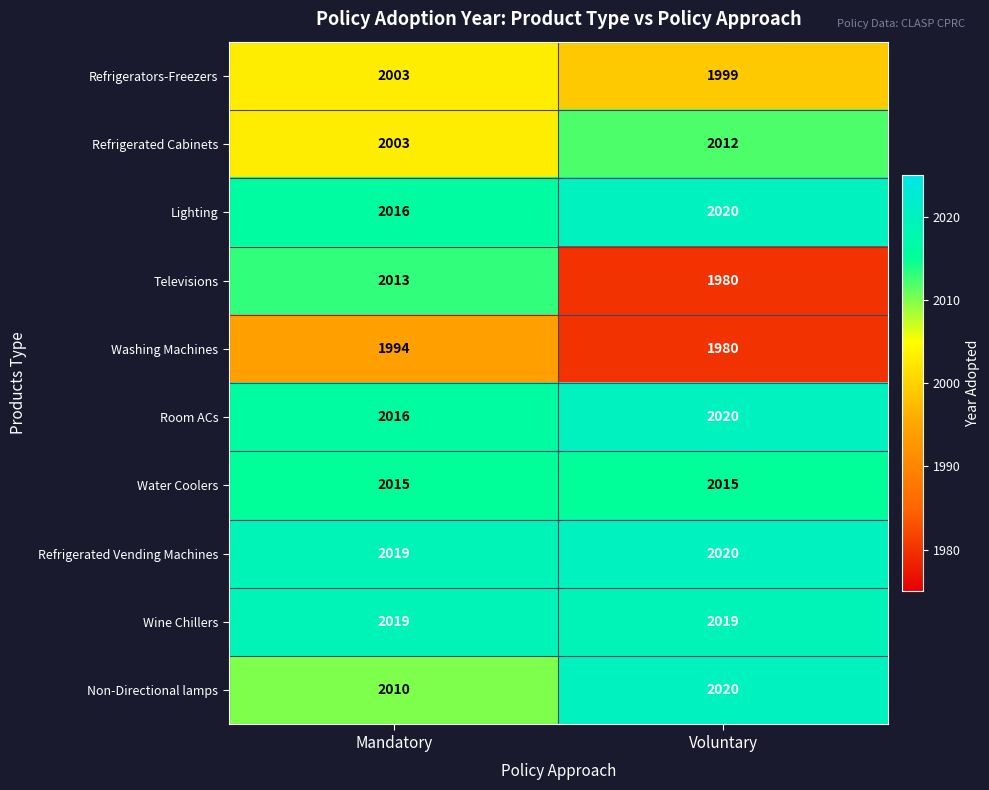

Is it true that Refrigerated Vending Machines equals 2020 at Voluntary?

True